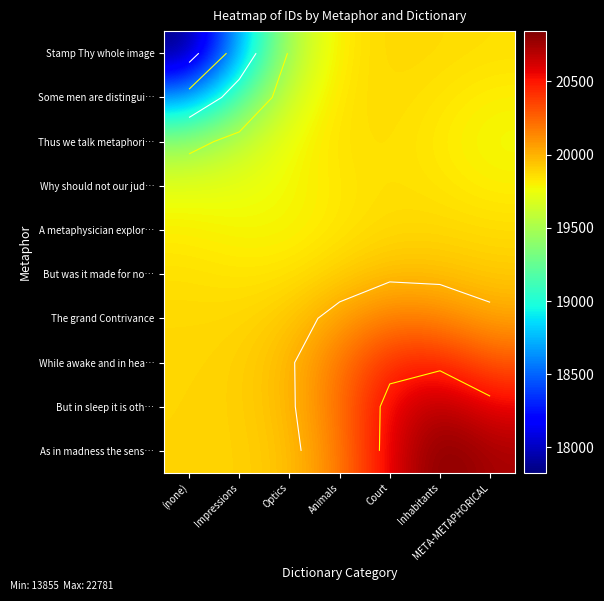

At which category is the sum across all series the highest?

Inhabitants